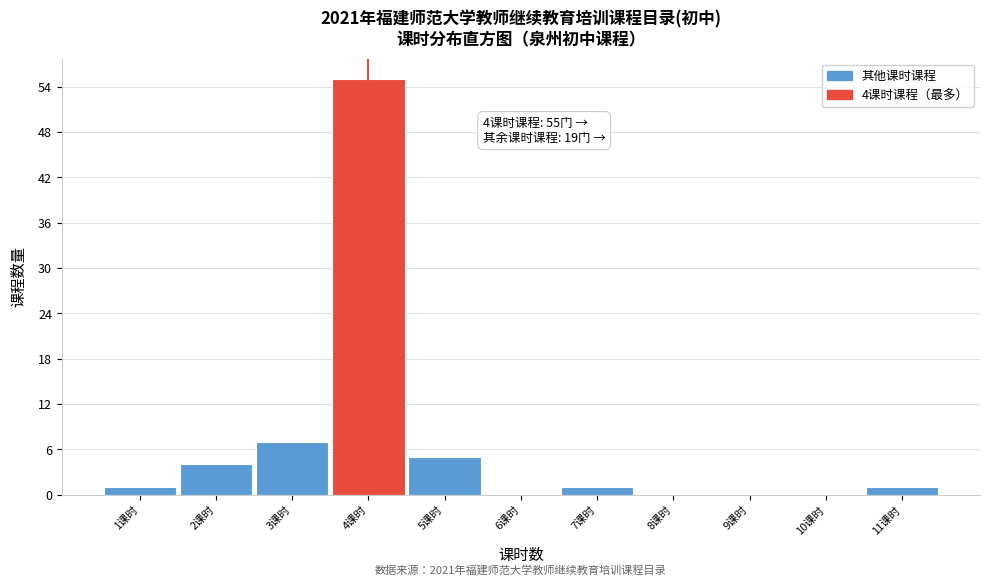

Which range on the x-axis has the tallest bar?

3.5 to 4.5